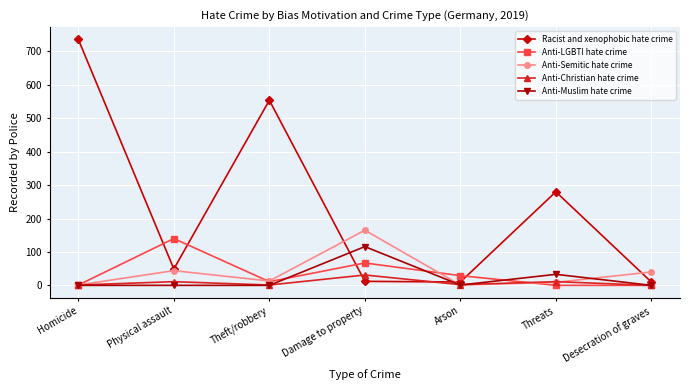

At which label does Anti-Christian hate crime reach its peak?

Damage to property